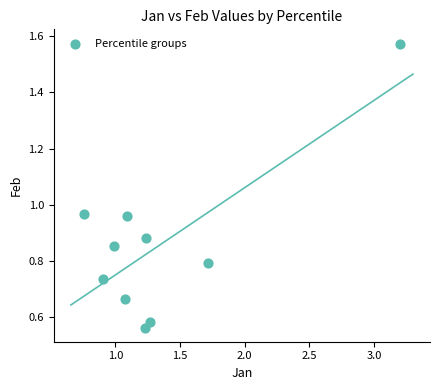

What is the range of X values (max minus min)?

2.4